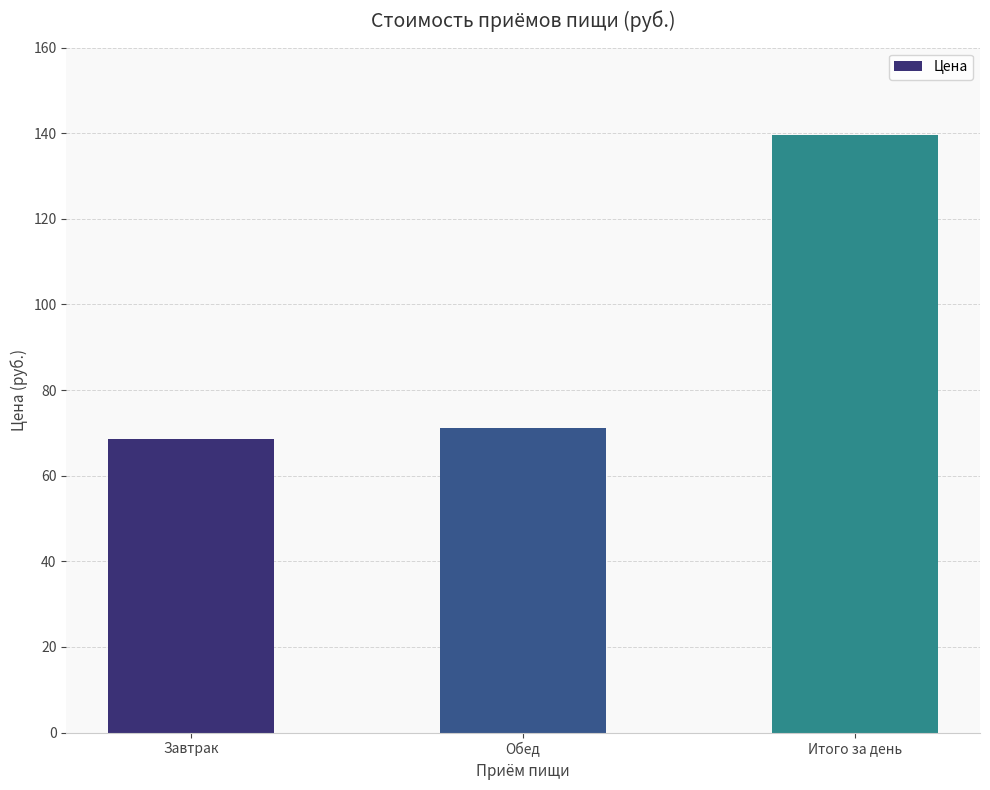

Reading left to right, extract all data points from this chart.

Завтрак=68.5	Обед=71.0	Итого за день=139.5